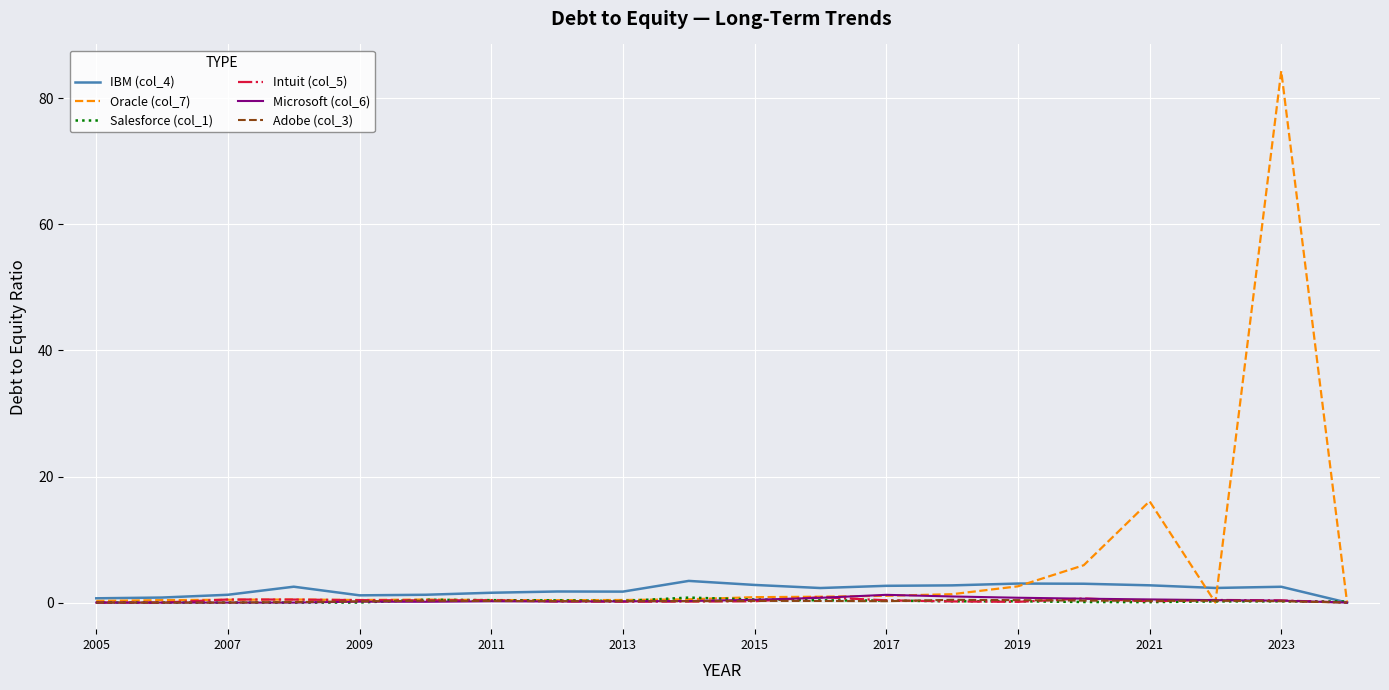

Which series has the widest spread of values?

Oracle (col_7)